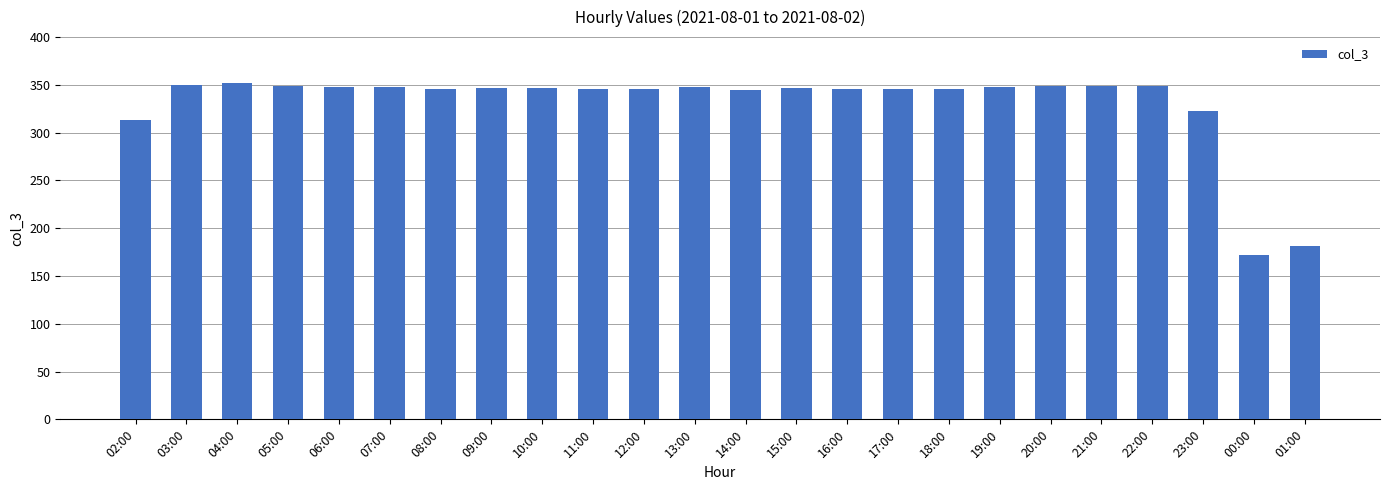

What value does the data have at 16:00, to the nearest 10?

350